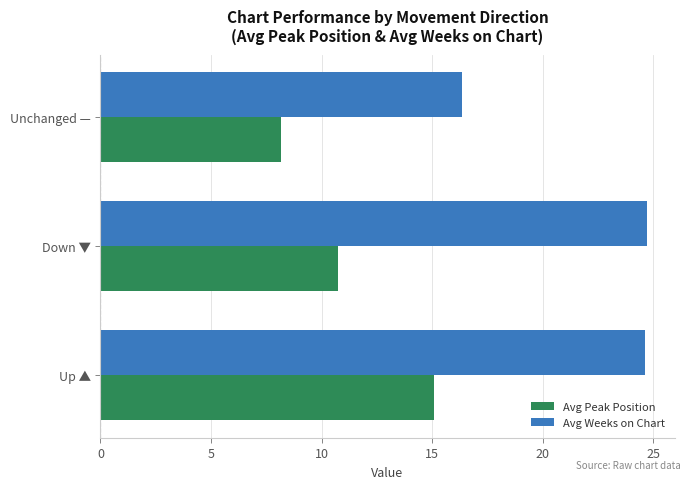

Which series has the largest range (max minus min)?

Avg Weeks on Chart